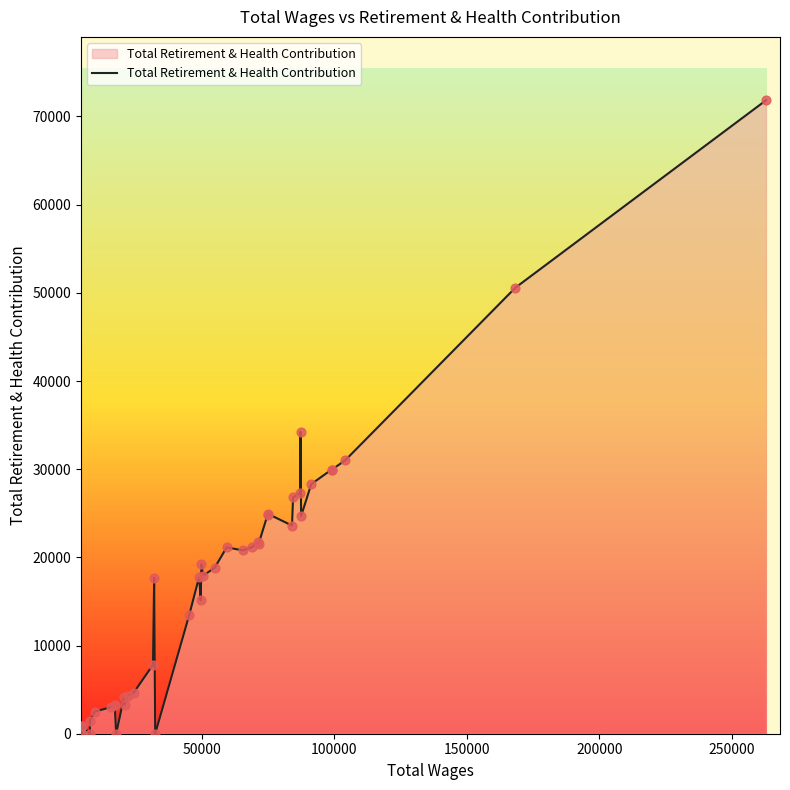

What is the maximum value shown in the chart?

71842